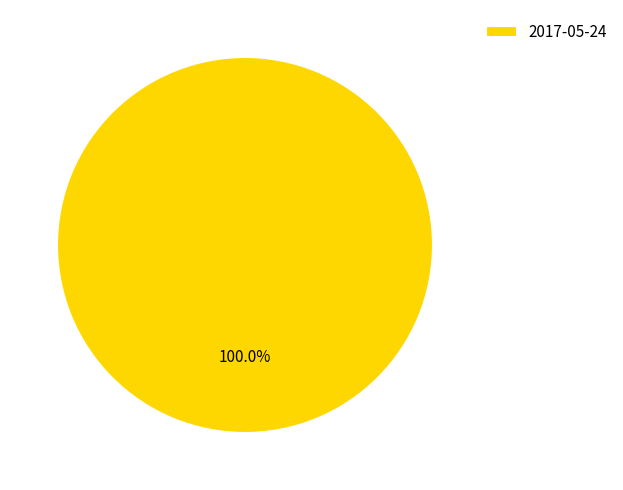

Rank the categories by value from highest to lowest.

2017-05-24